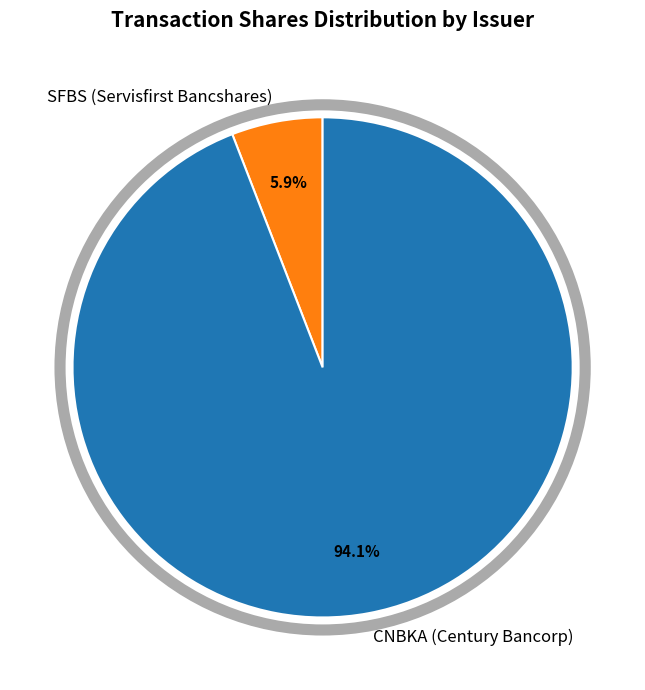

Between SFBS (Servisfirst Bancshares) and CNBKA (Century Bancorp), which is larger?

CNBKA (Century Bancorp)